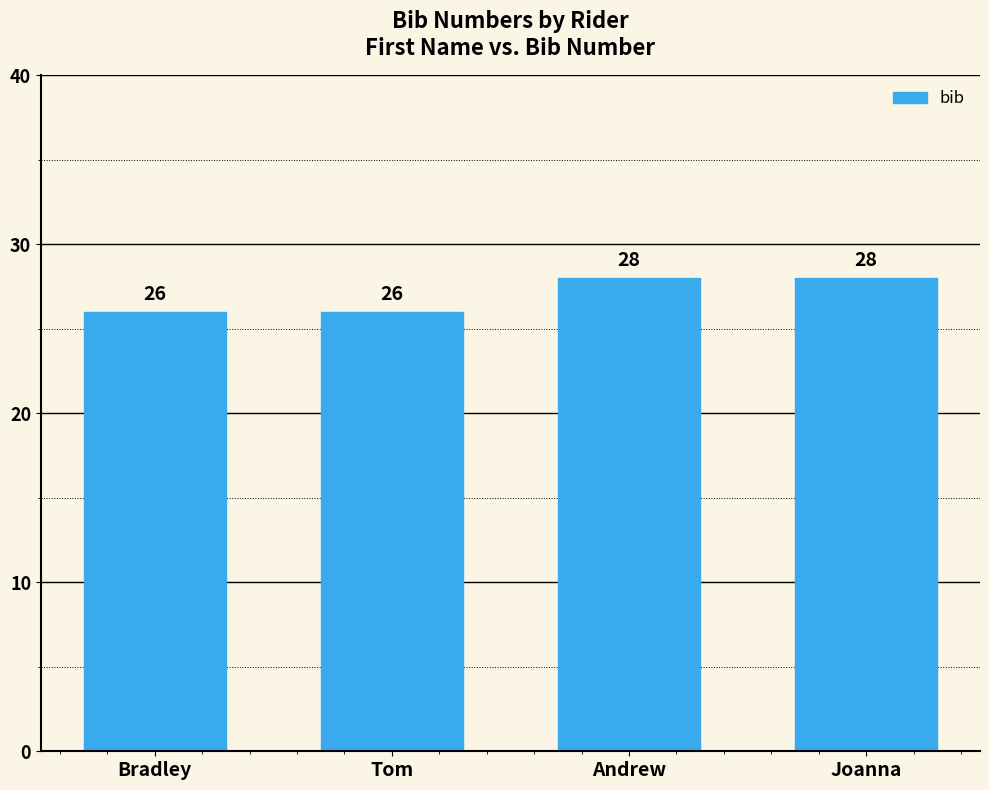

What is the difference between the maximum and minimum values?

2